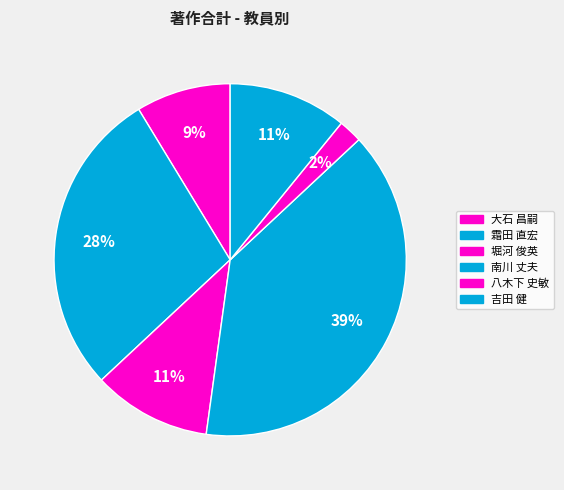

How many slices are in this pie chart?

6